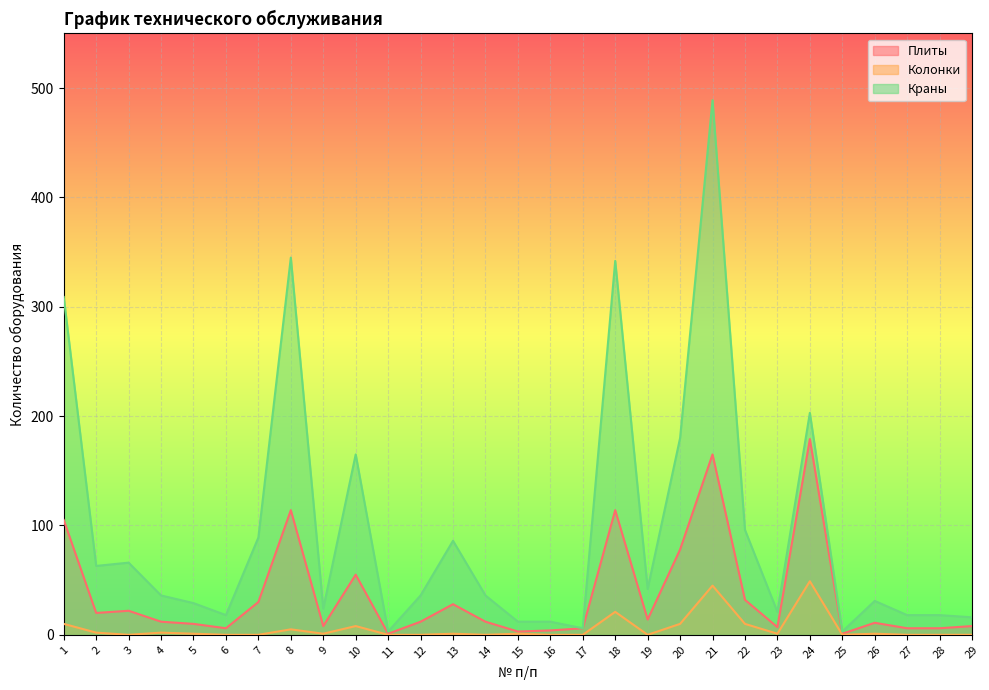

In Плиты, how many points are higher than both neighbors (excluding endpoints)?

8